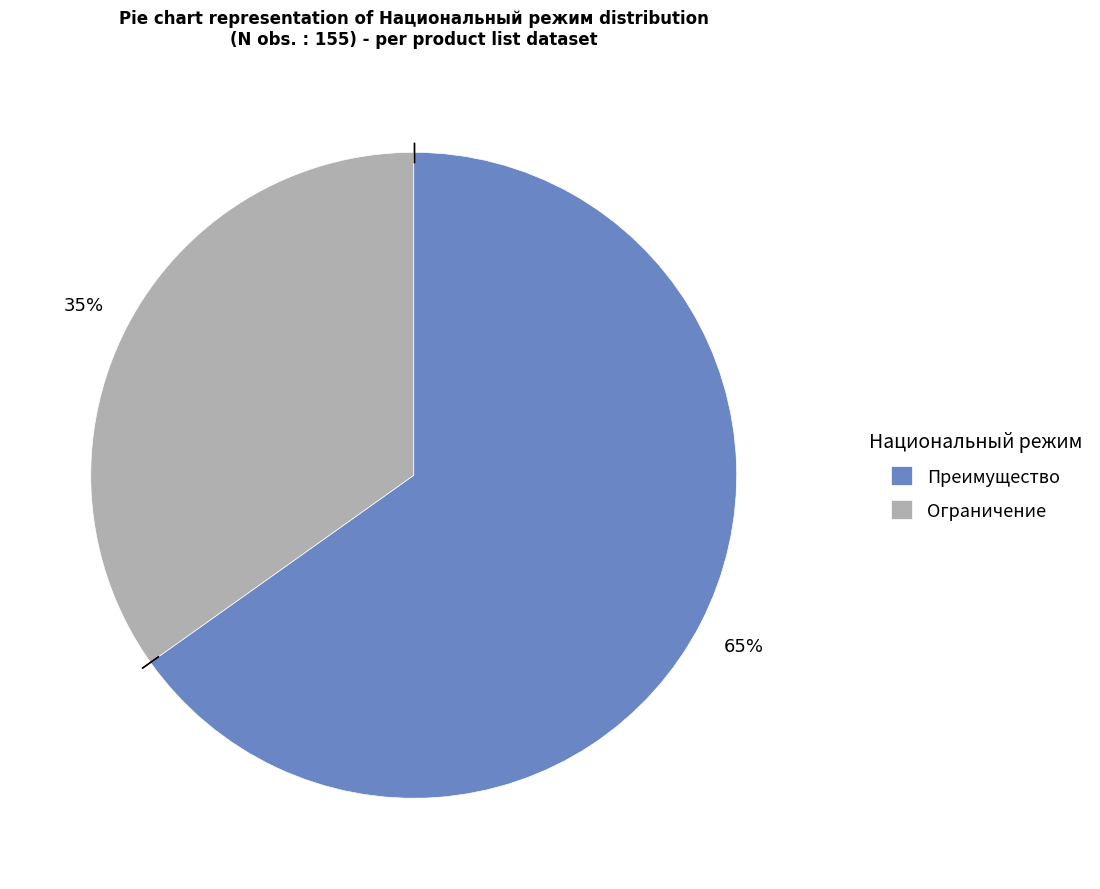

Rank the categories by value from highest to lowest.

Преимущество, Ограничение